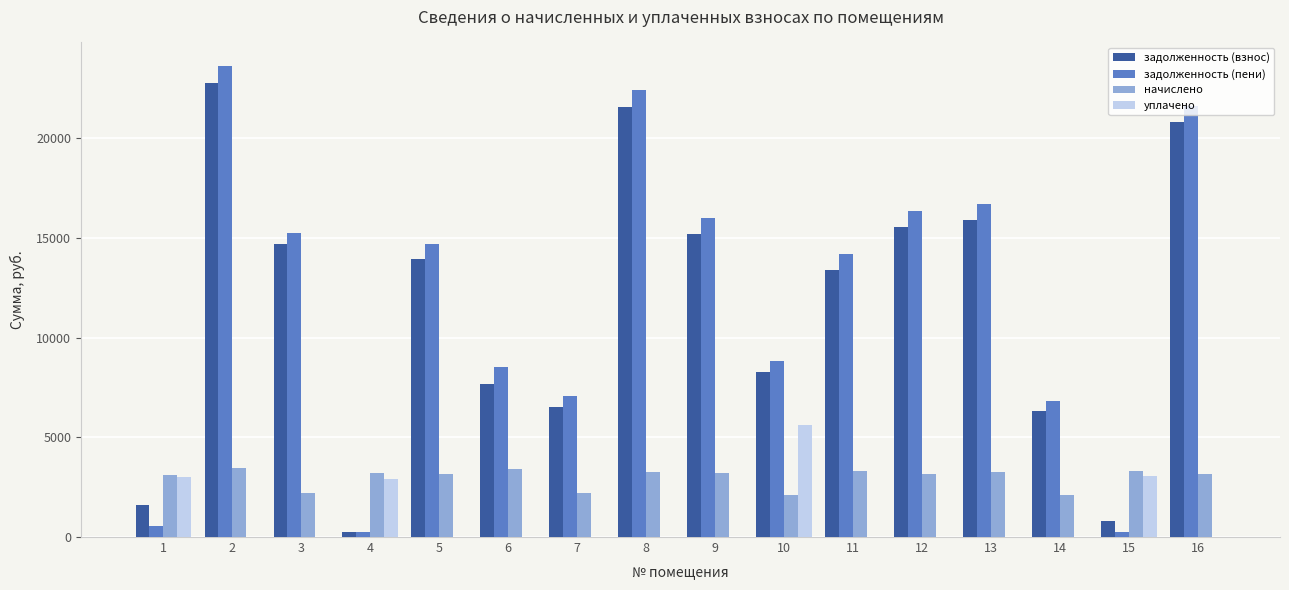

What is the sum of all задолженность (взнос) values?

185278.2